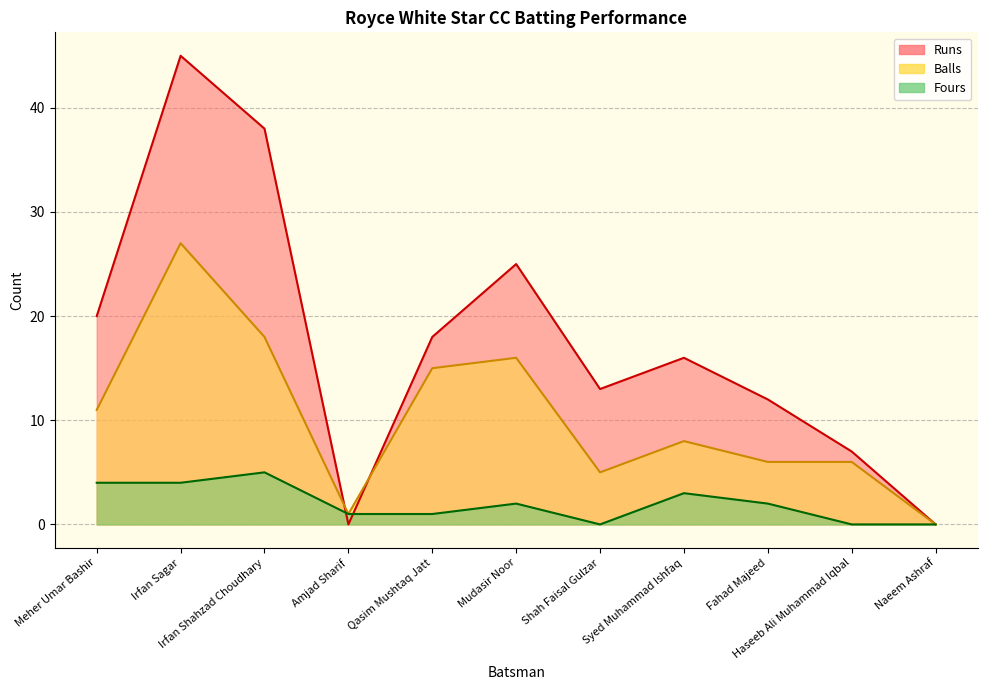

How many positive values does the Runs series have?

9